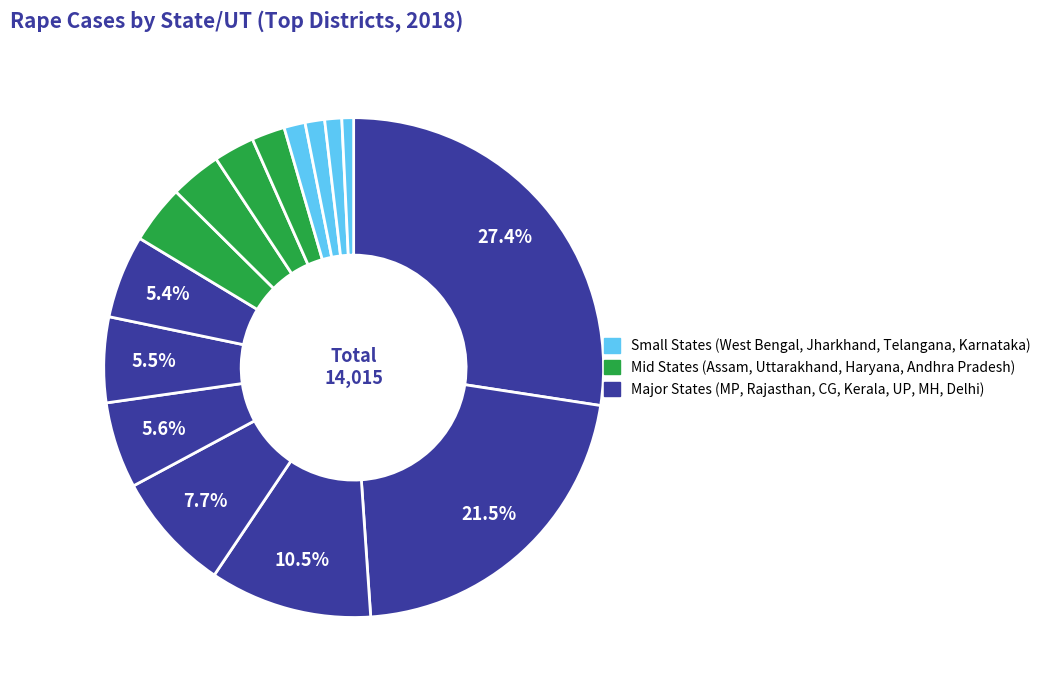

What is the largest slice in the pie chart?

Madhya Pradesh